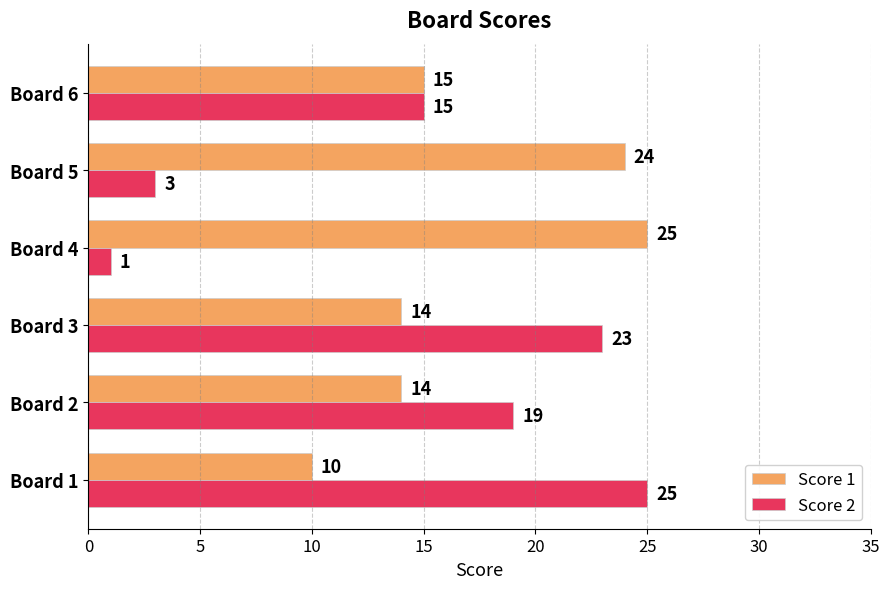

Which series has the largest range (max minus min)?

Score 2